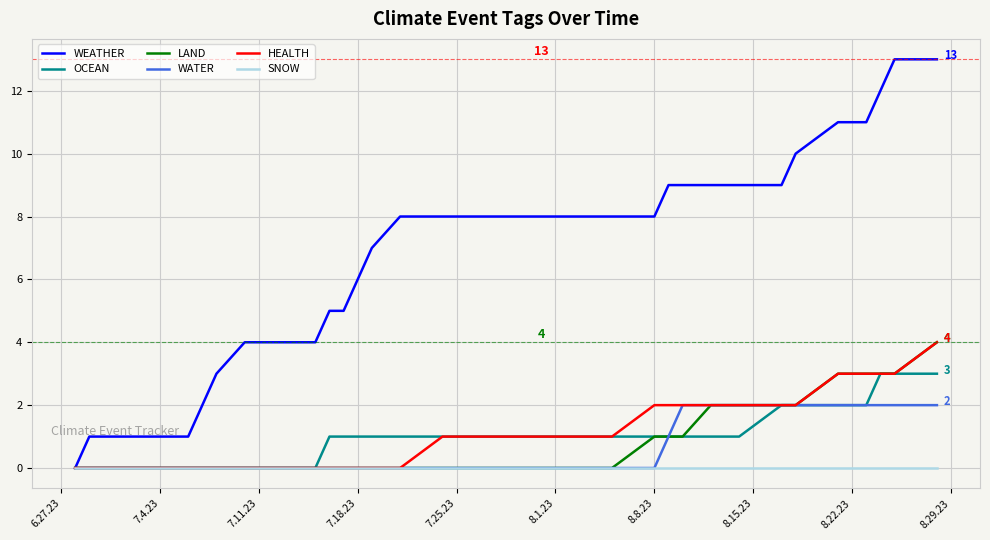

What is the highest value of the OCEAN series?

3